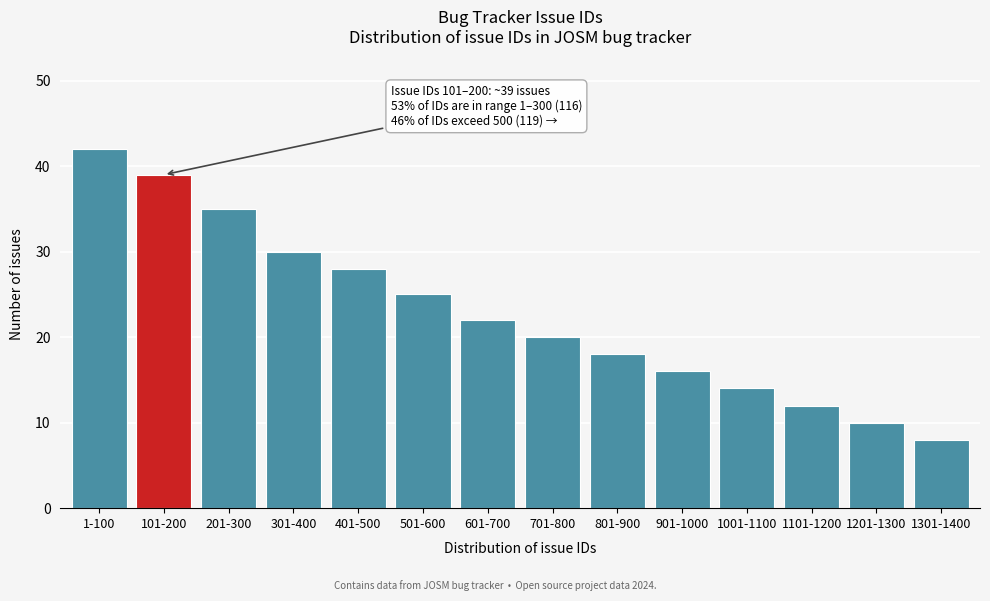

Reading left to right, transcribe all the data shown in this chart.

42	39	35	30	28	25	22	20	18	16	14	12	10	8